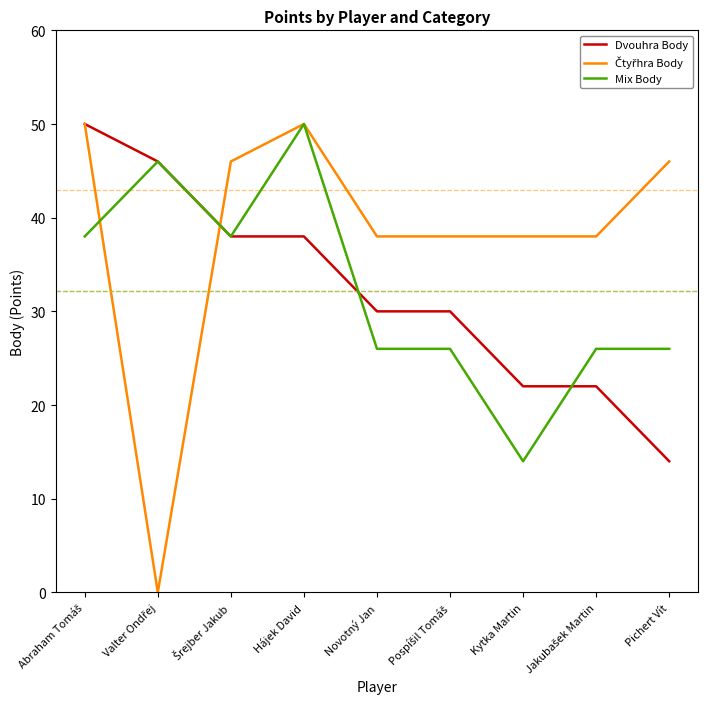

What is the greatest value displayed?

50